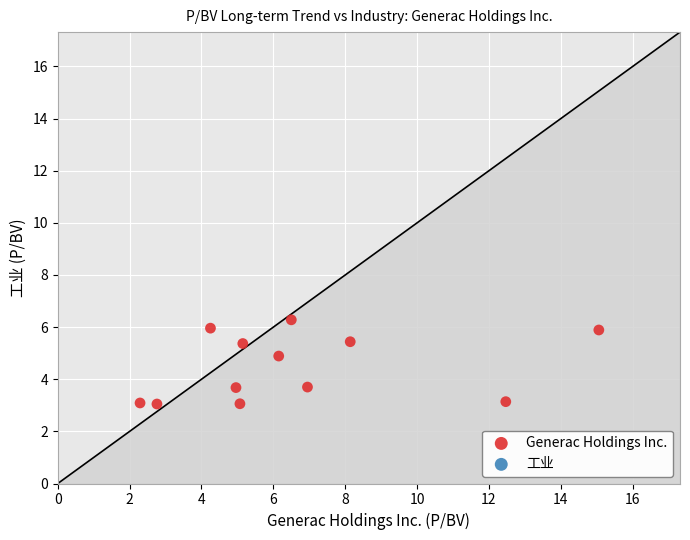

What is the average X value?

6.6